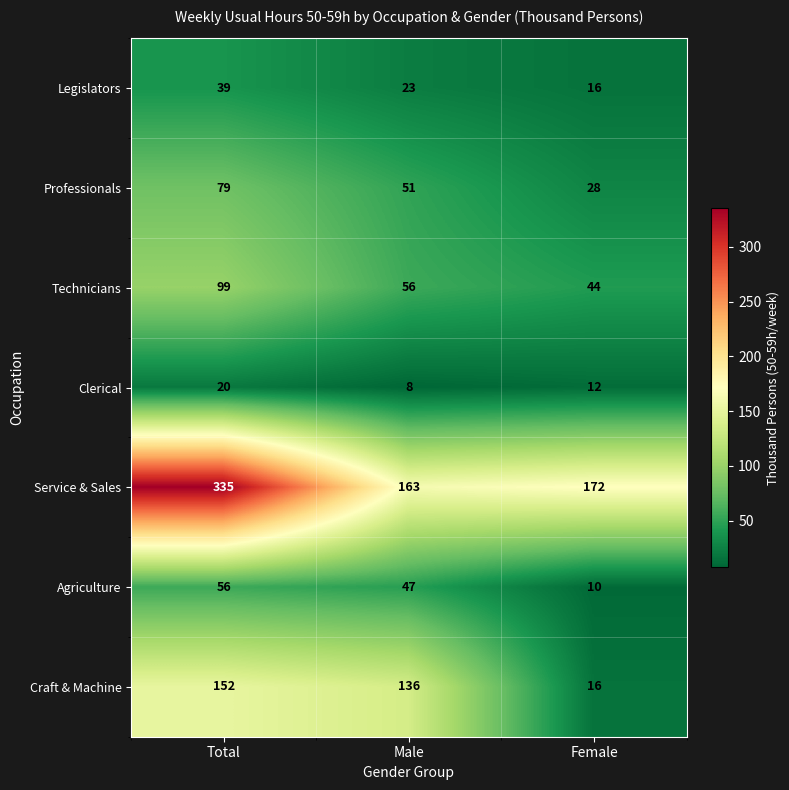

What is the difference between the highest and lowest values at Male?

155